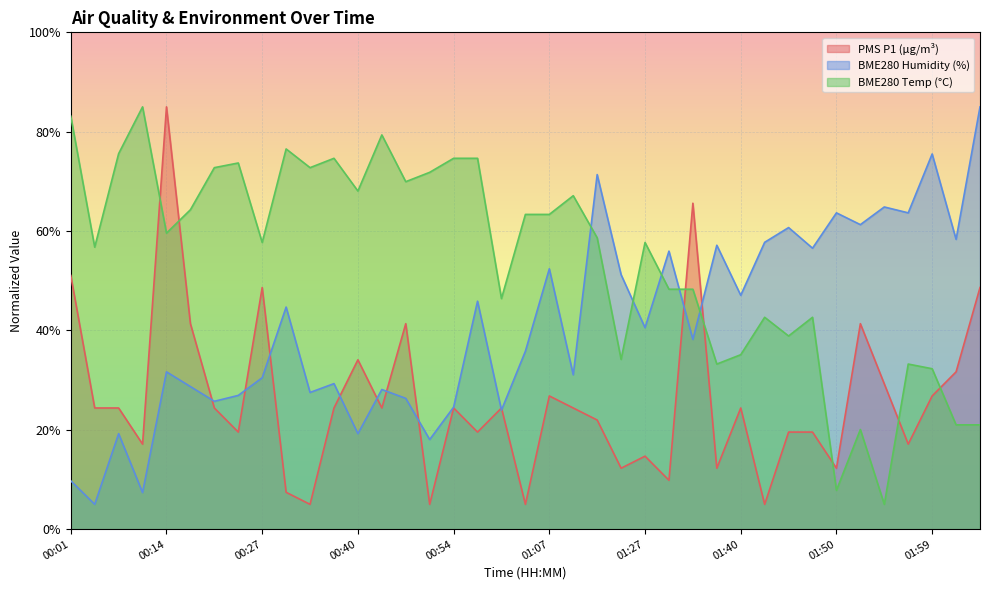

How many intersections are there between BME280_humidity and PMS_P1?

11